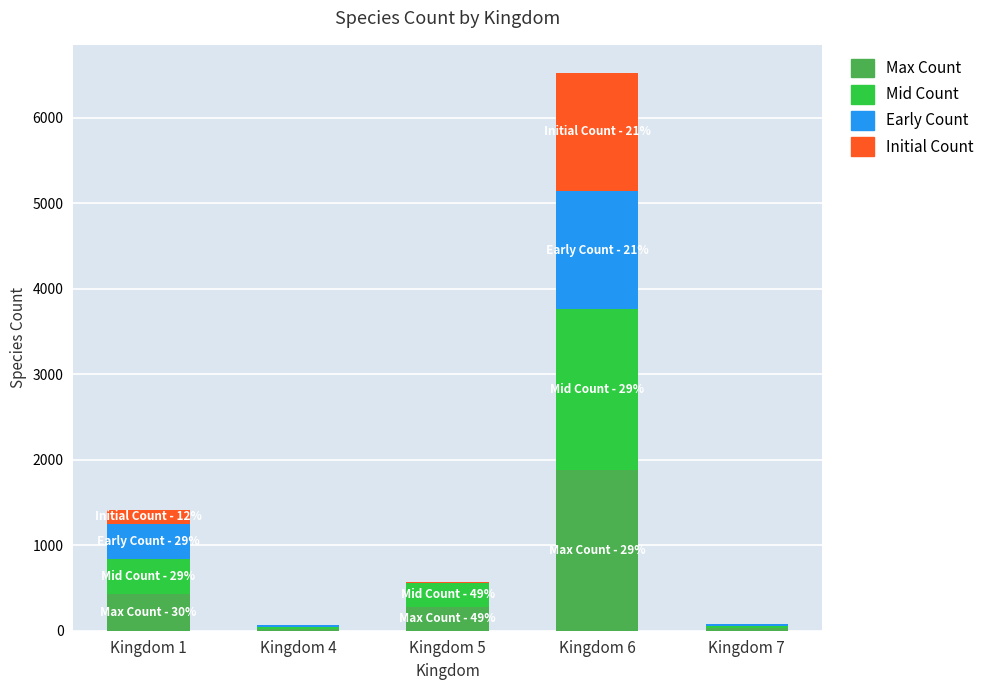

At which category is the sum across all series the highest?

Kingdom 6